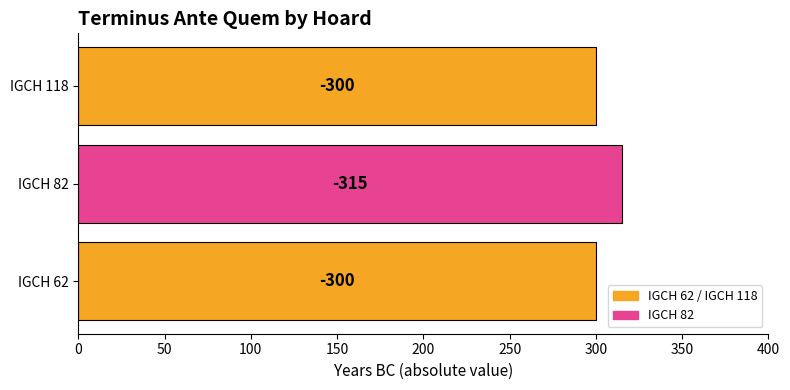

Are the bars horizontal?

Yes